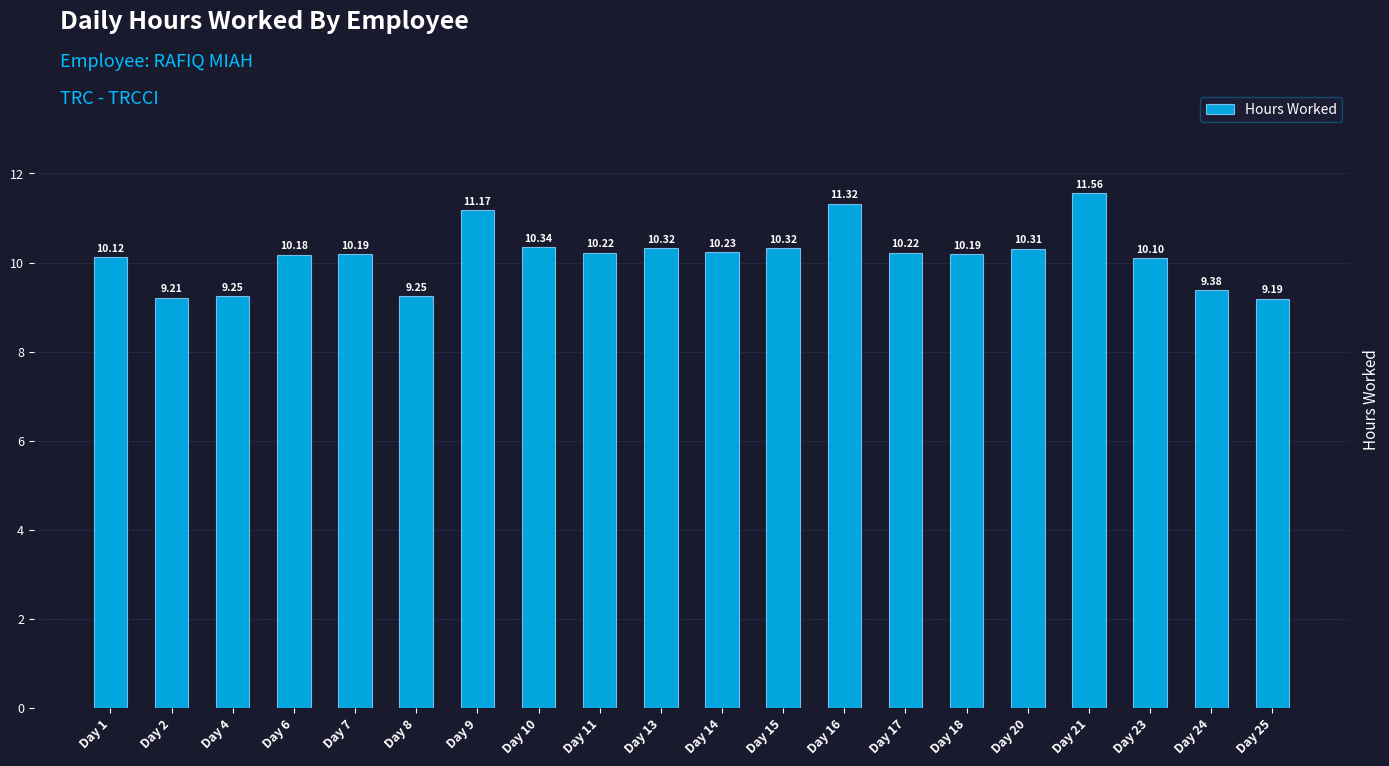

Between Day 7 and Day 4, which is larger?

Day 7